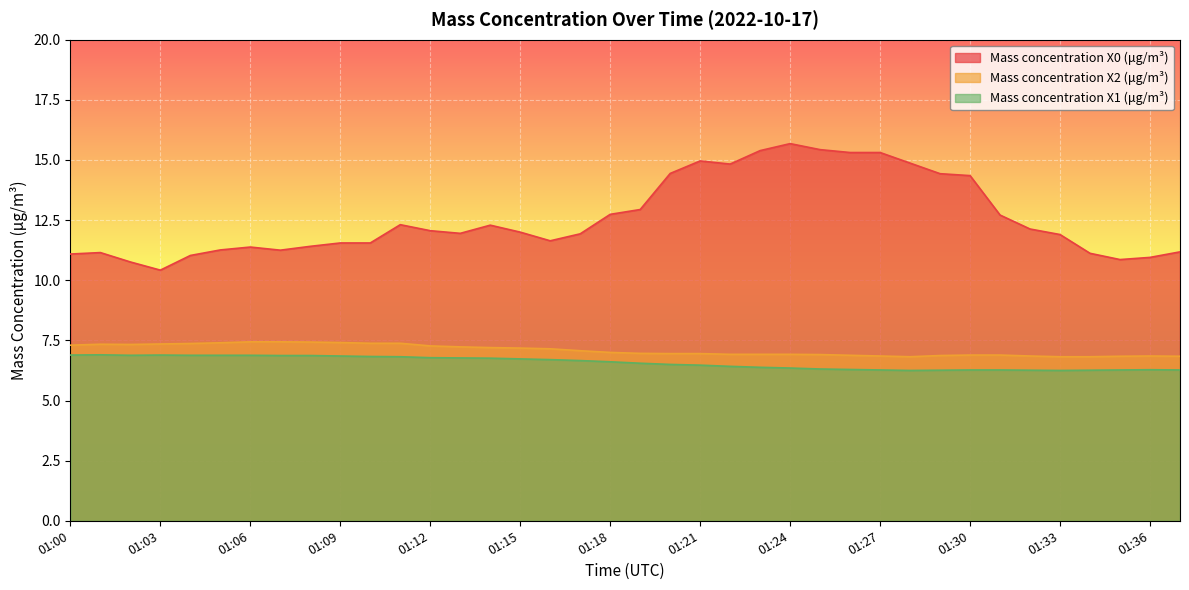

In Mass concentration X1 (μg/m³), how many points are higher than both neighbors (excluding endpoints)?

3